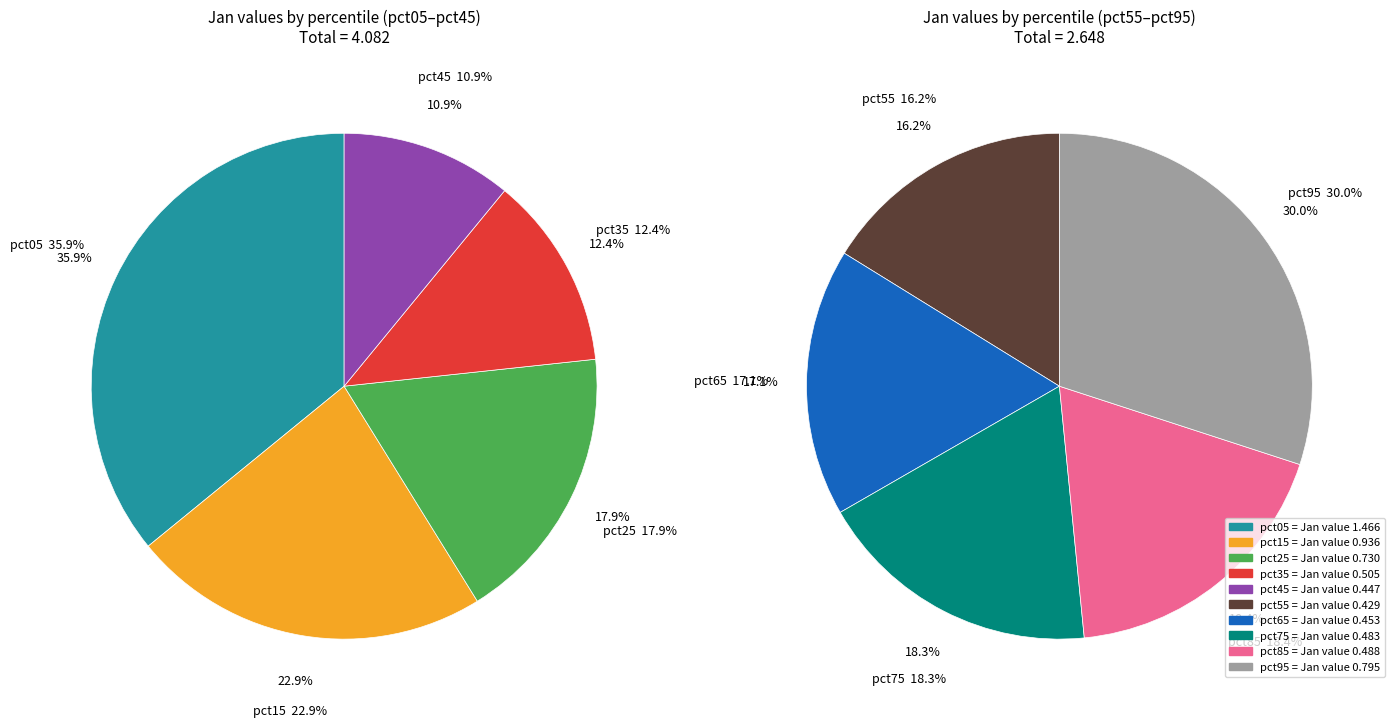

Does any single category account for the majority?

No